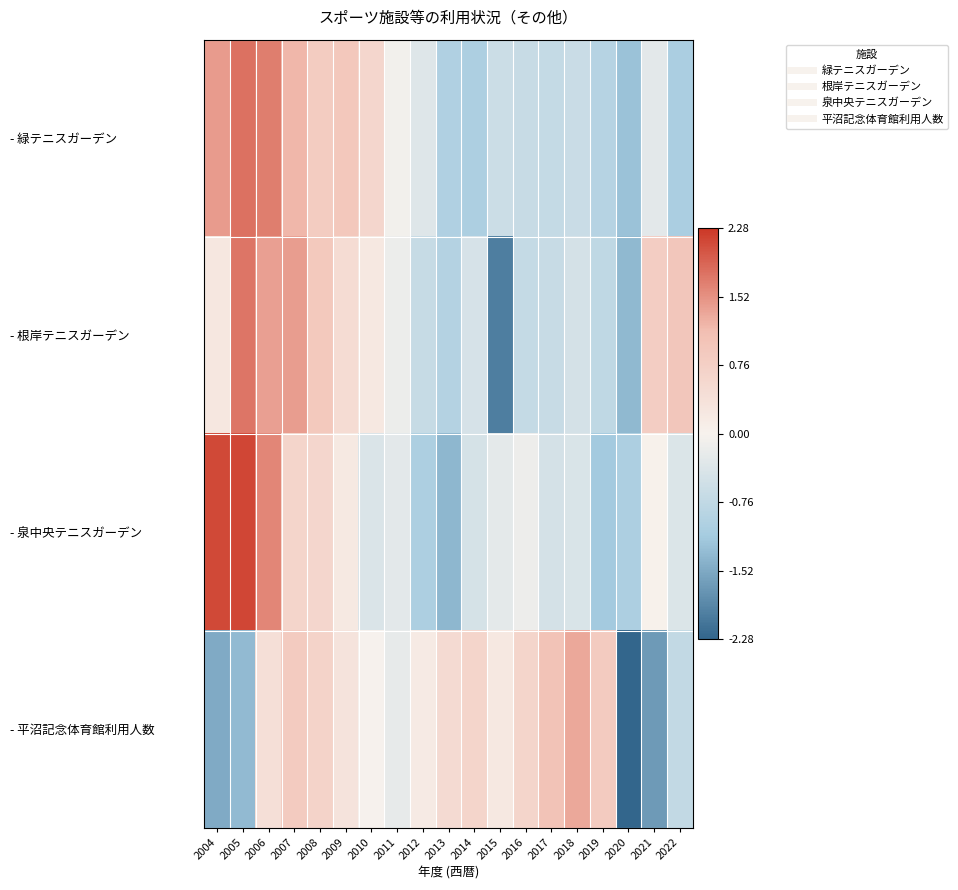

Rank the series by their average value, from highest to lowest.

- 泉中央テニスガーデン, - 平沼記念体育館利用人数, - 緑テニスガーデン, - 根岸テニスガーデン